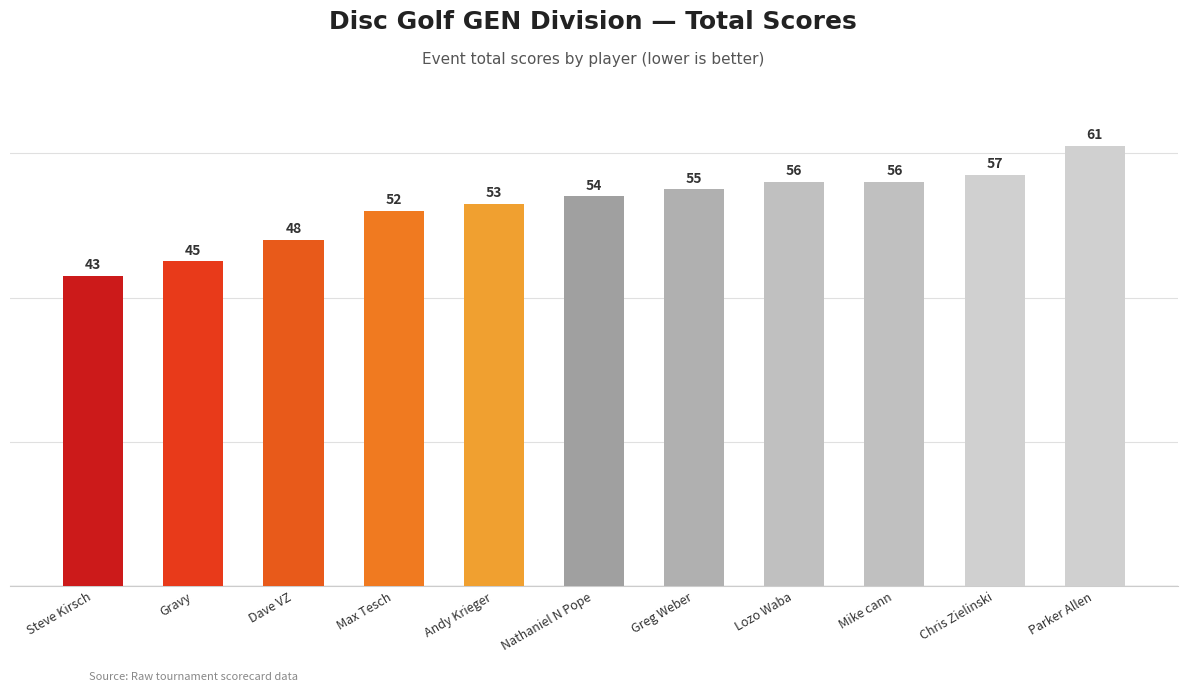

What is the label of the 8th bar from the left?

Lozo Waba